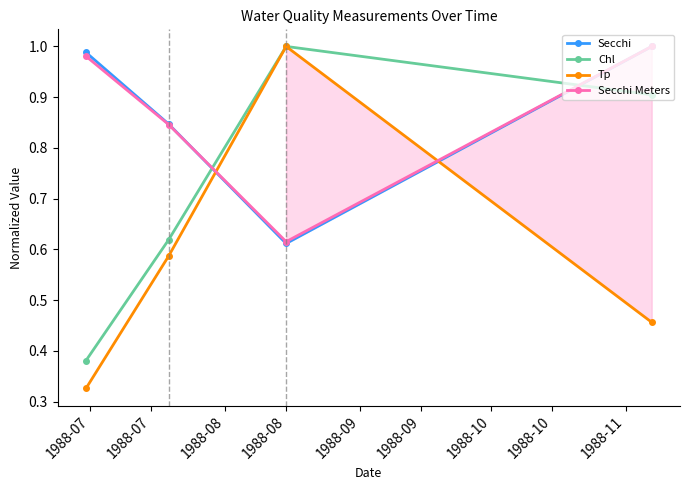

How many times do Chl and Secchi Meters cross each other?

2